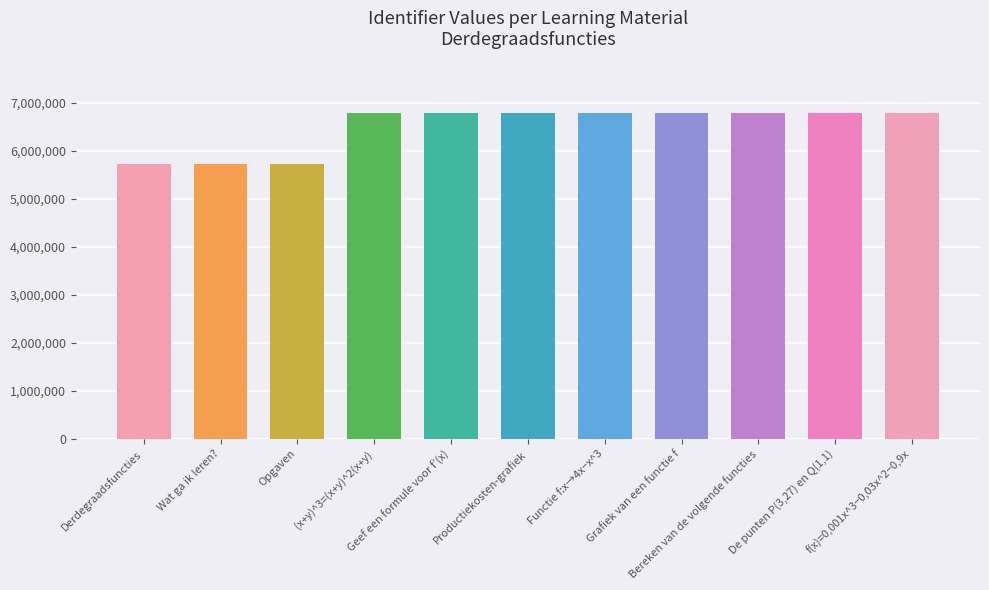

What is the greatest value displayed?

6791218